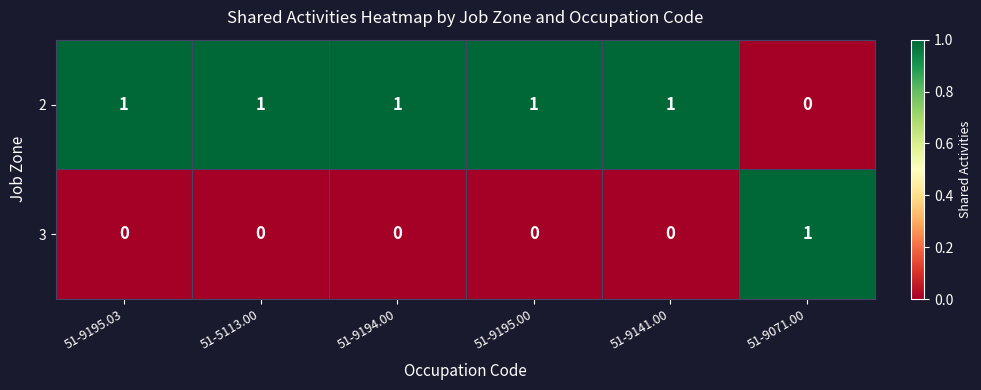

Reading left to right, what are all the values shown in this chart?

2: 1	1	1	1	1	0
3: 0	0	0	0	0	1